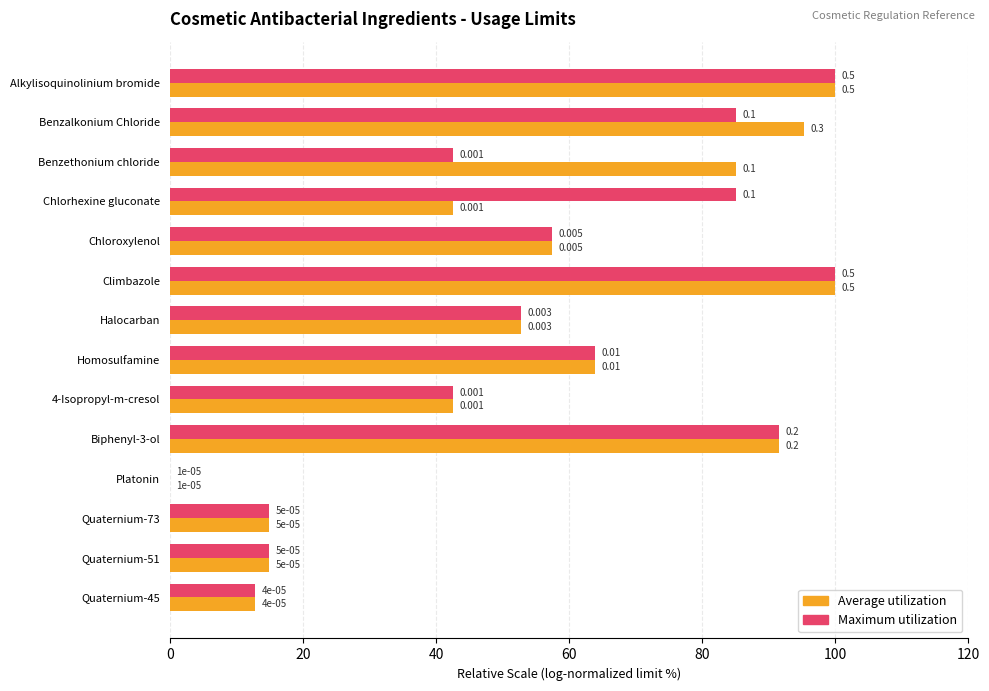

Which series has the largest total across all categories?

Average utilization